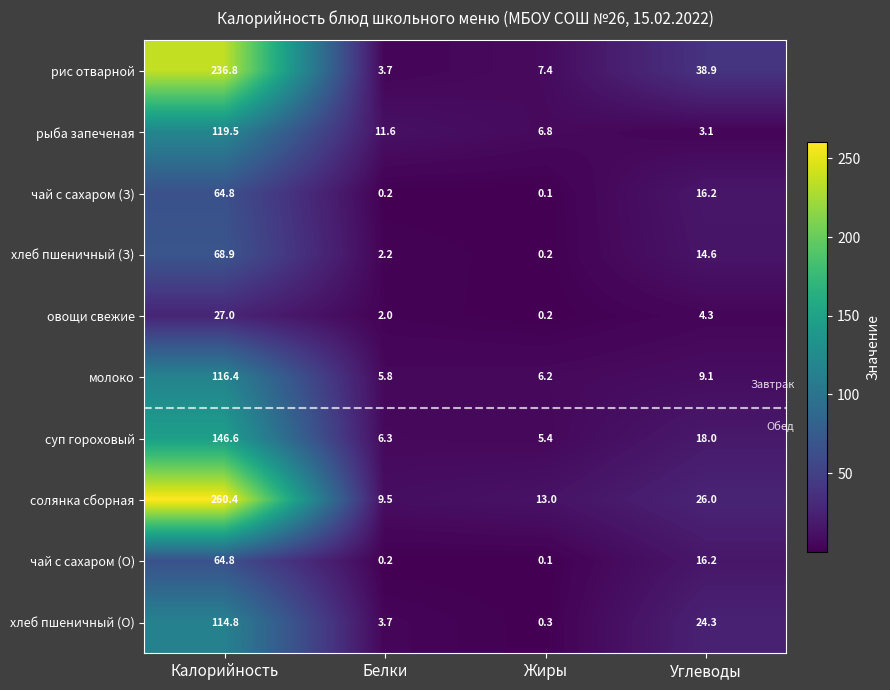

How many series are shown in this chart?

10